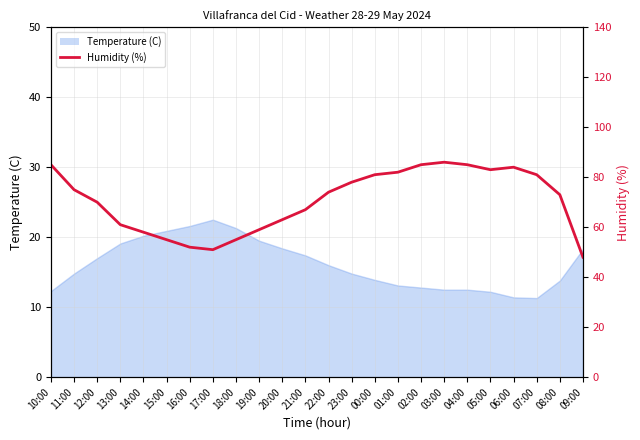

At which category does the data reach its first local valley?

17:00